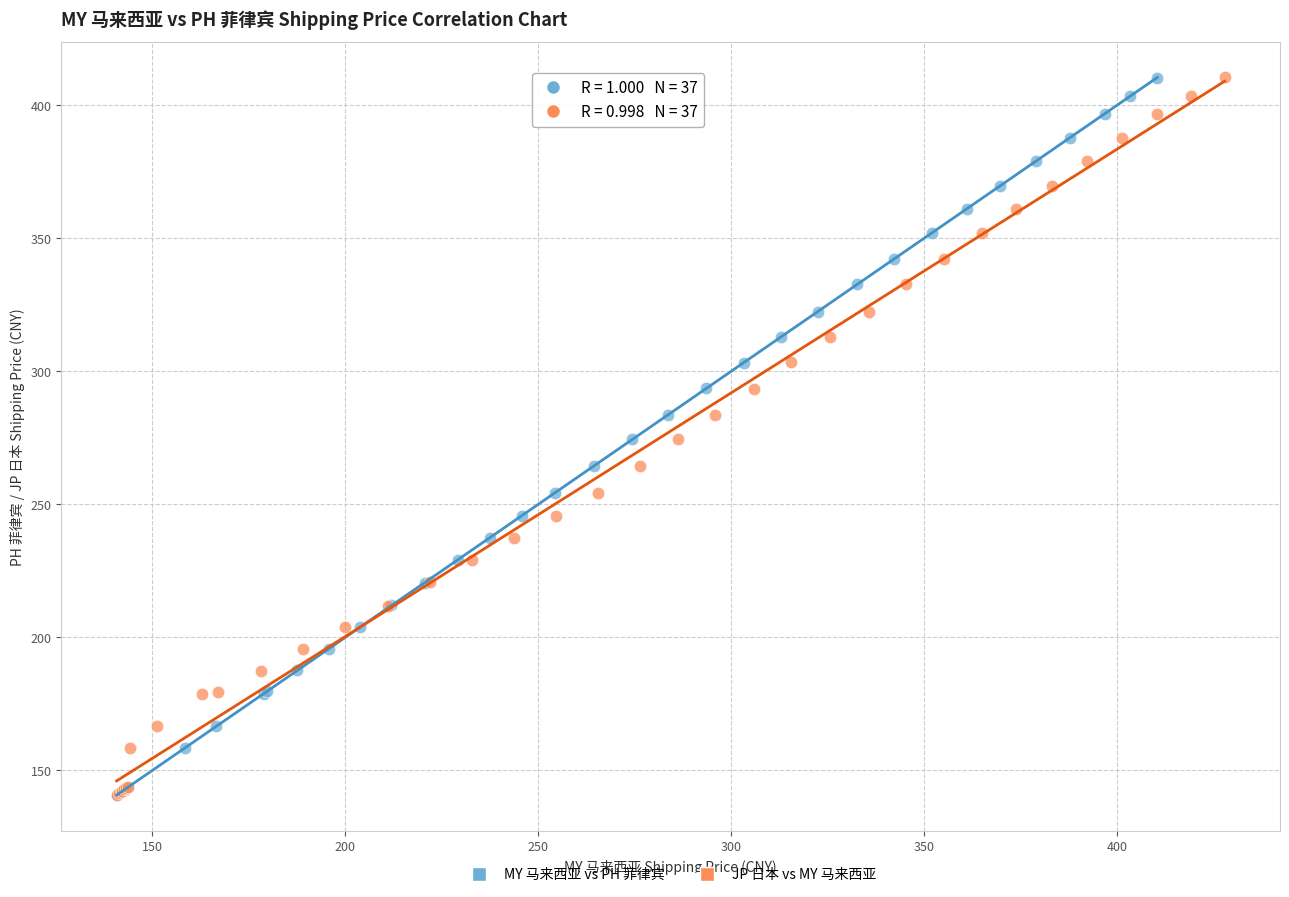

Which series has the widest spread of Y values?

MY 马来西亚 vs PH 菲律宾